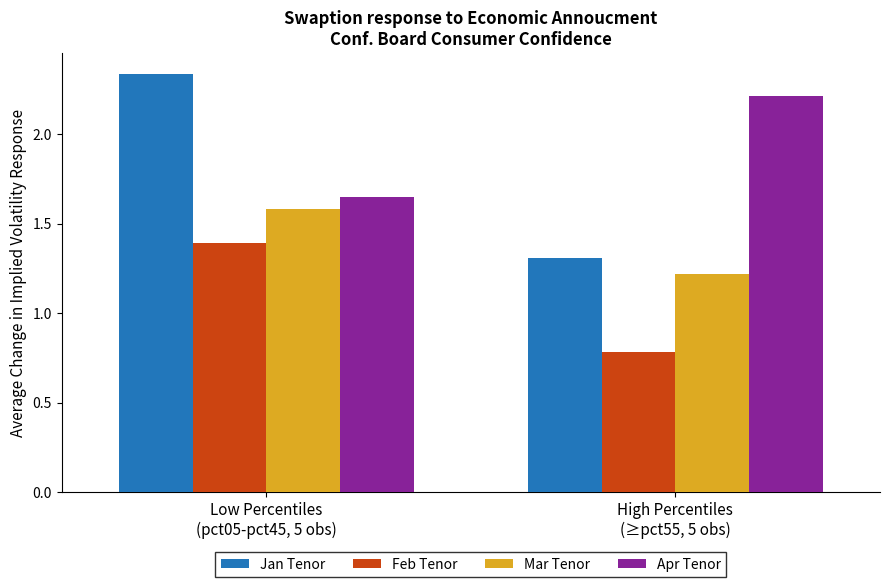

Rank the series by their maximum value, from highest to lowest.

Jan Tenor, Apr Tenor, Mar Tenor, Feb Tenor